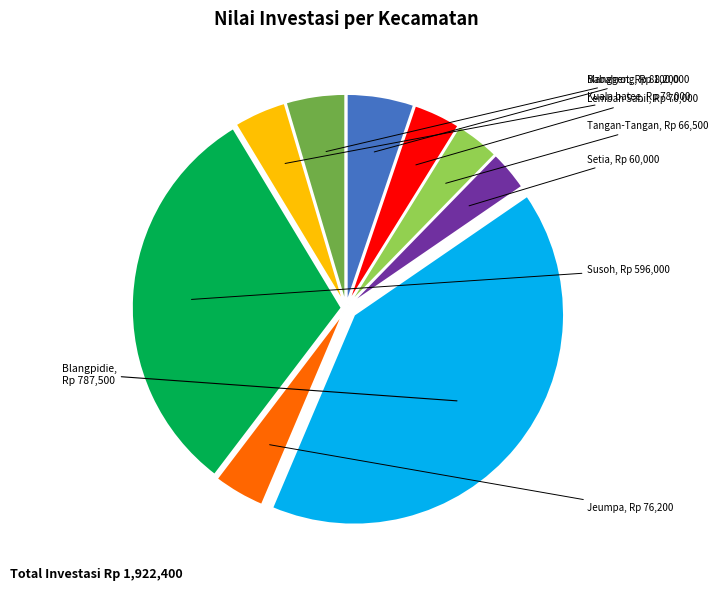

Does any single category account for the majority?

No